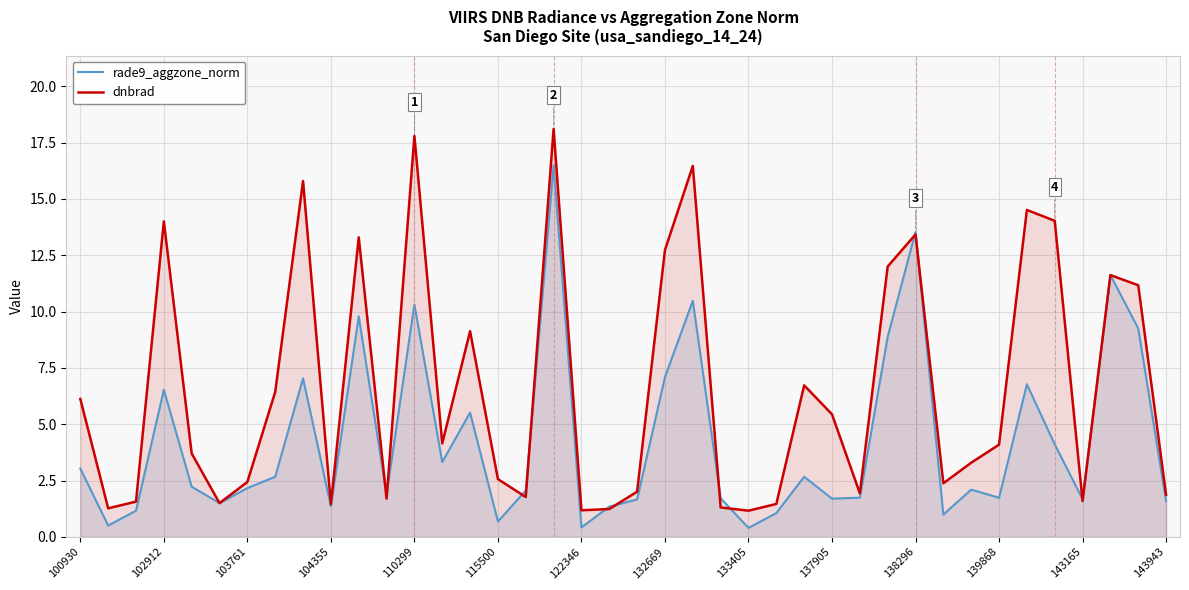

True or false: dnbrad has a value of 26.6 at 133405.

False